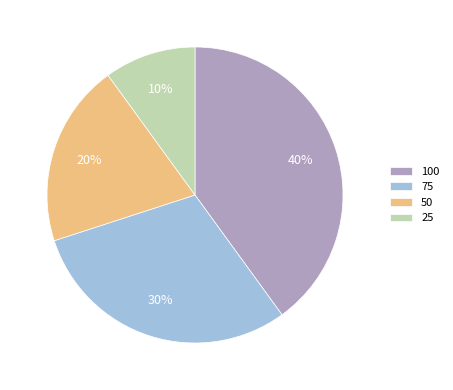

True or false: 75 accounts for 30% of the total.

True